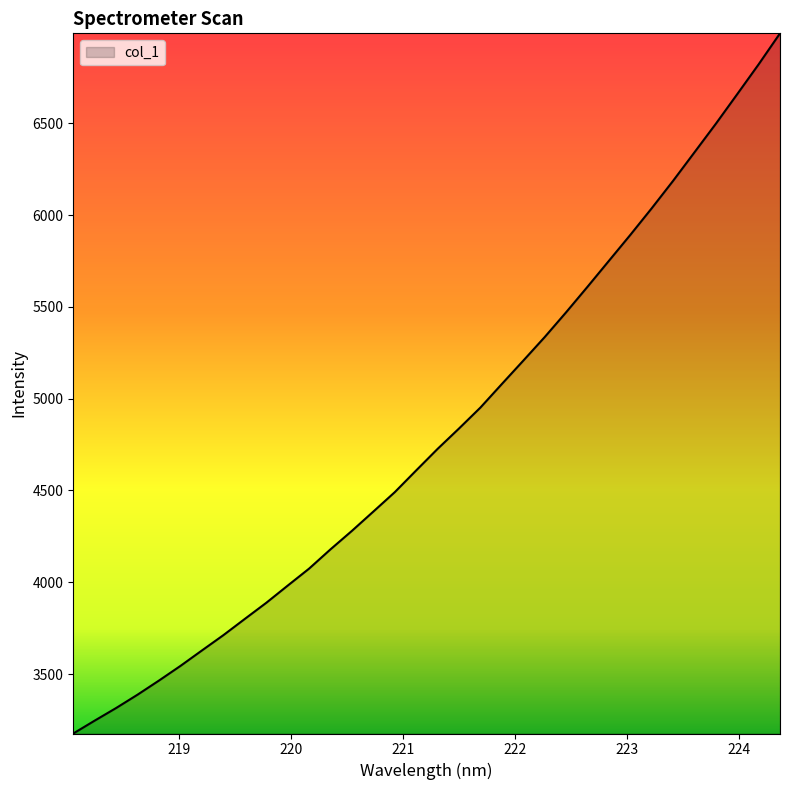

What is the smallest value displayed?

3176.5